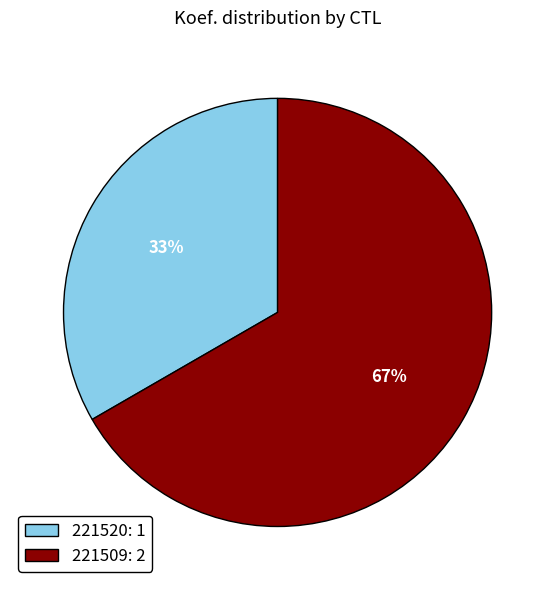

Combined, do 221509 and 221520 account for over 50%?

Yes